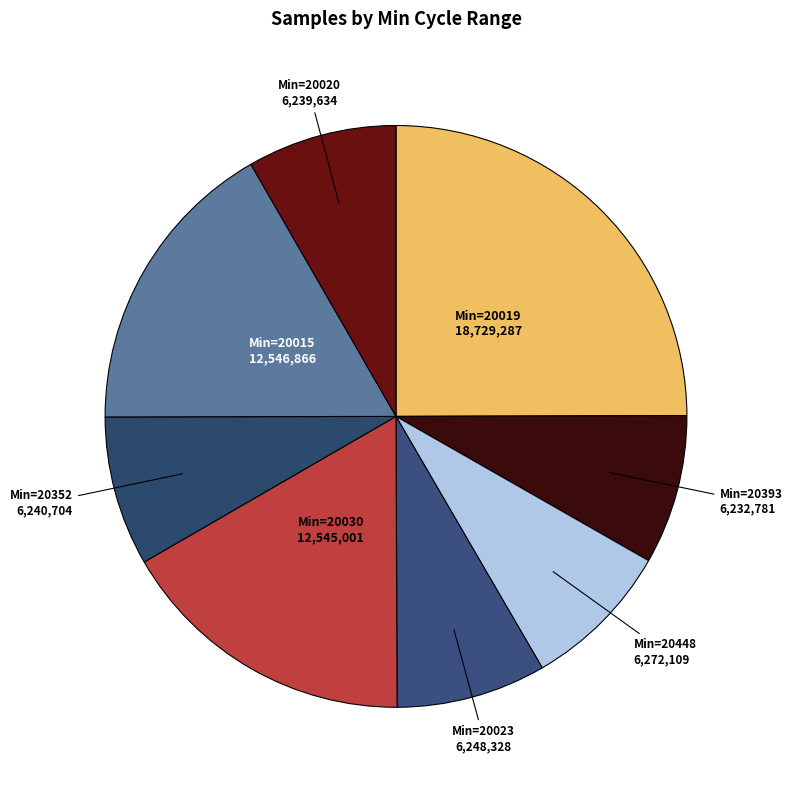

Is Min=20015 the majority of the pie?

No